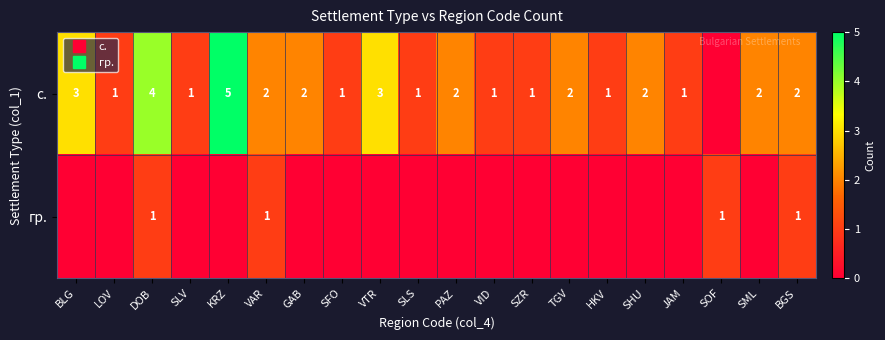

Rank the series by their maximum value, from lowest to highest.

гр., с.